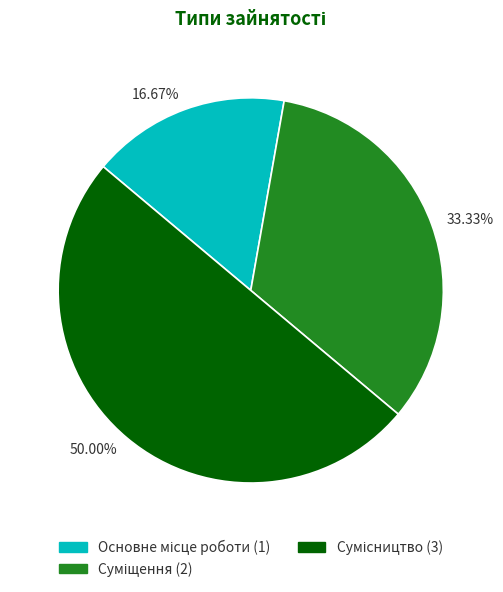

What is the ratio of the value at 33.33% to the value at 50.00%?

0.7